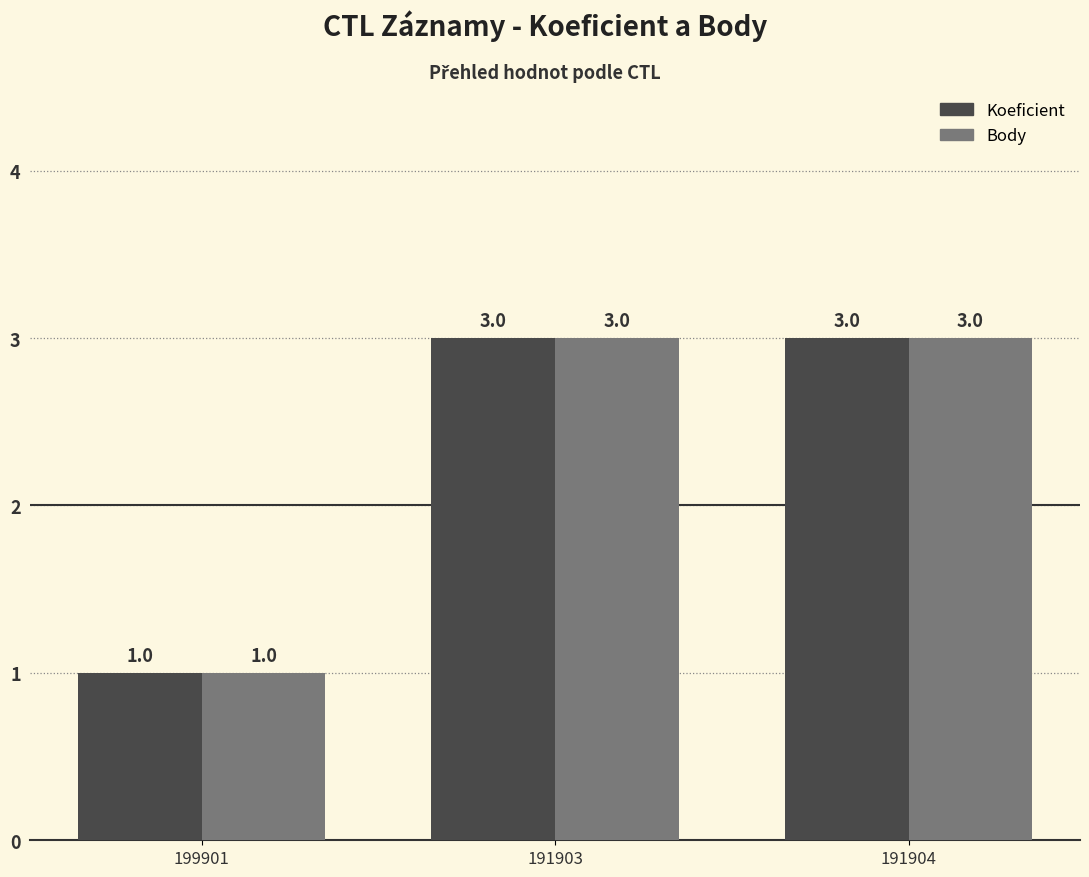

Is the value of Koeficient at 199901 greater than the value of Body at 191904?

No